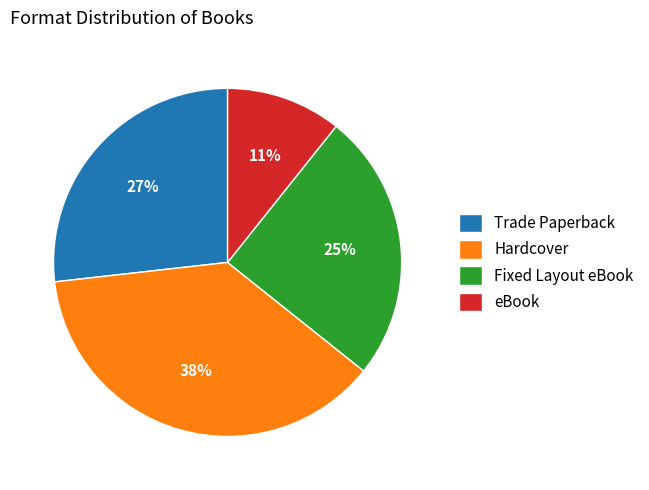

How many slices are in this pie chart?

4